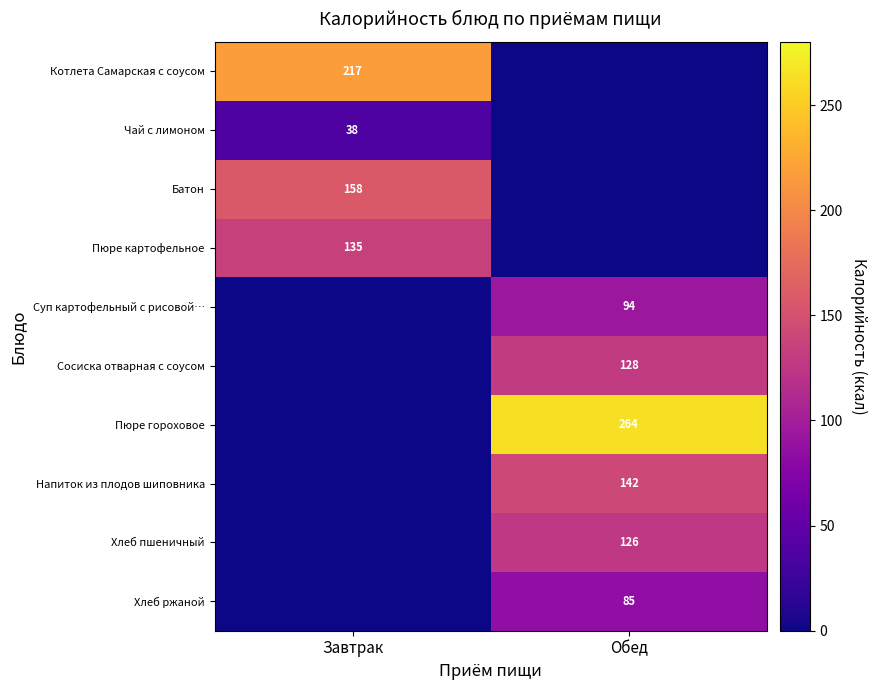

The Хлеб пшеничный series shows 50 at Обед. True or false?

False